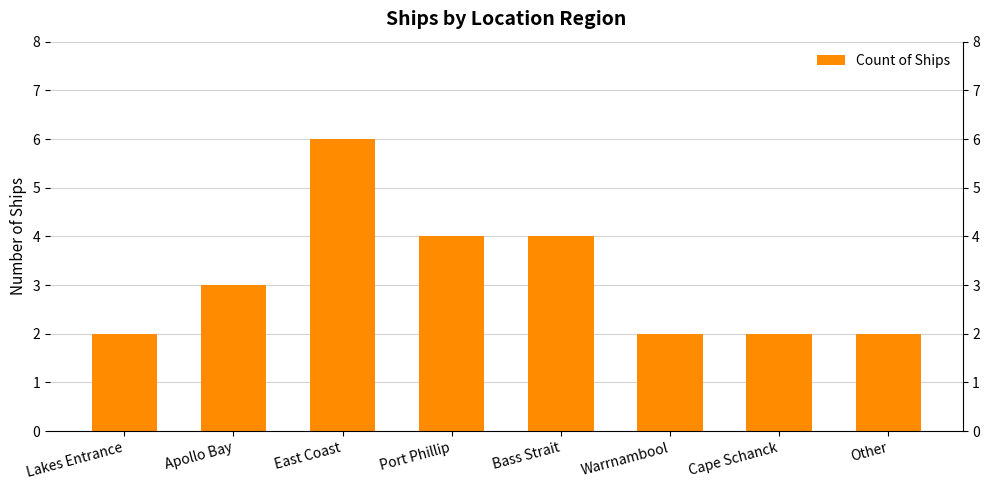

Is it true that the value at Port Phillip is 7?

False